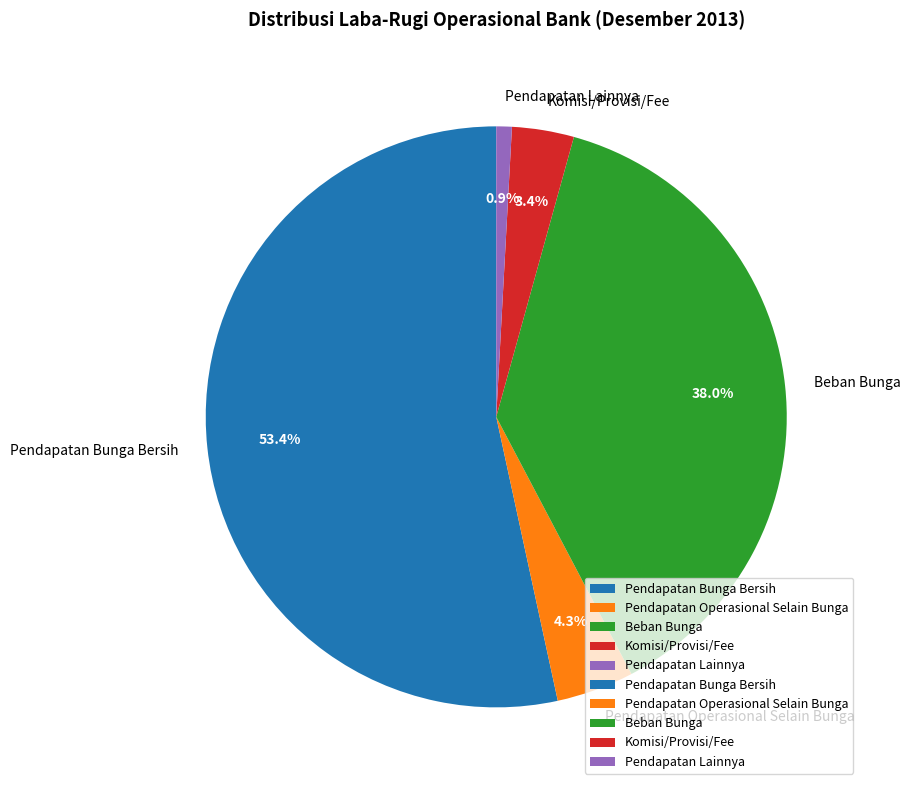

Rank the categories by value from lowest to highest.

Pendapatan Lainnya, Komisi/Provisi/Fee, Pendapatan Operasional Selain Bunga, Beban Bunga, Pendapatan Bunga Bersih